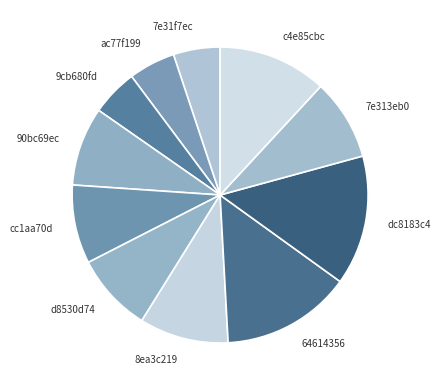

Does 90bc69ec represent more than half of the total?

No